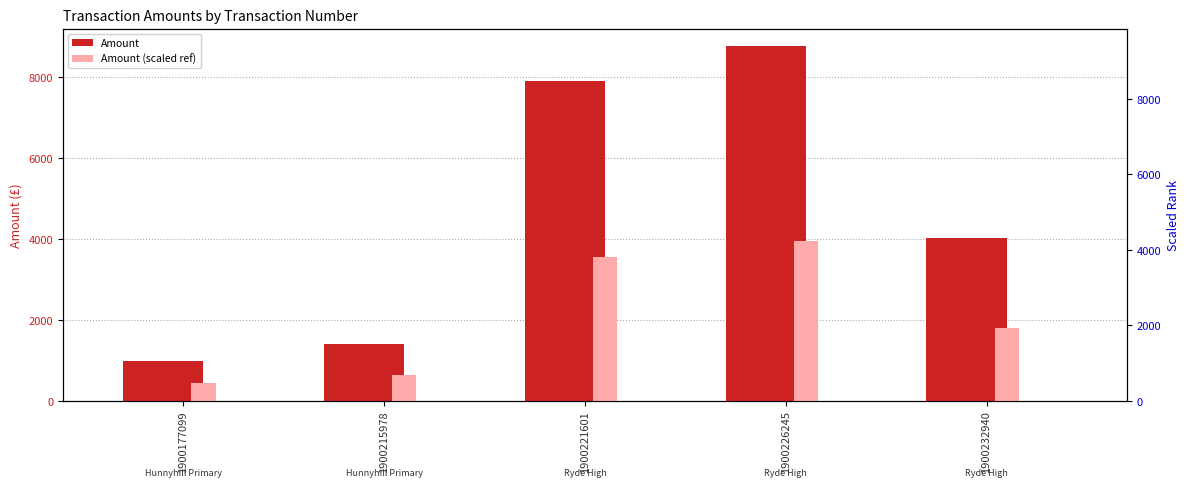

What is the average value of the Amount (scaled ref) series?

2080.0